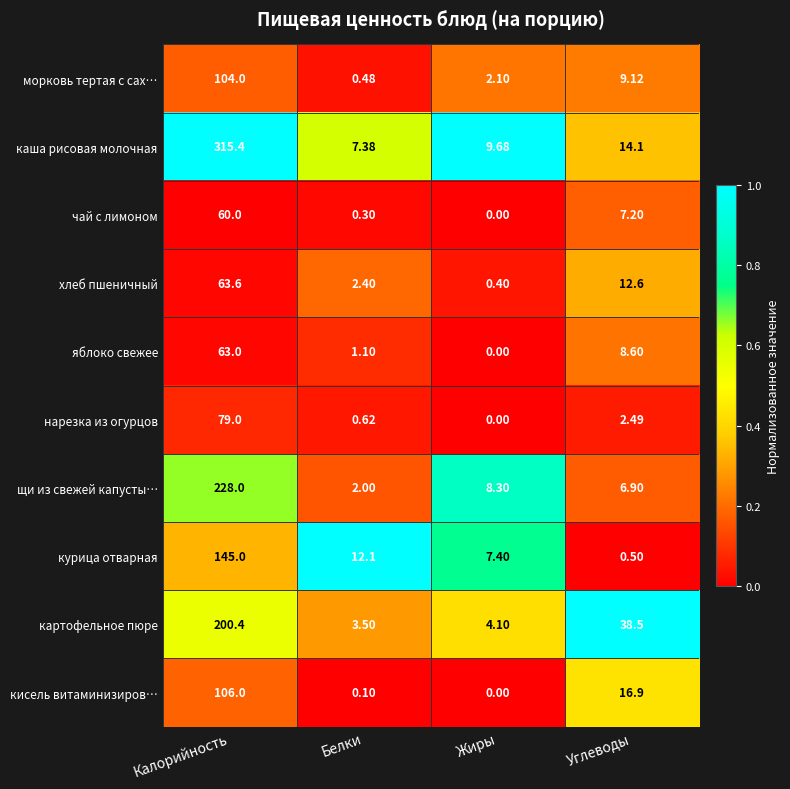

How many values in the курица отварная series are below 12?

2